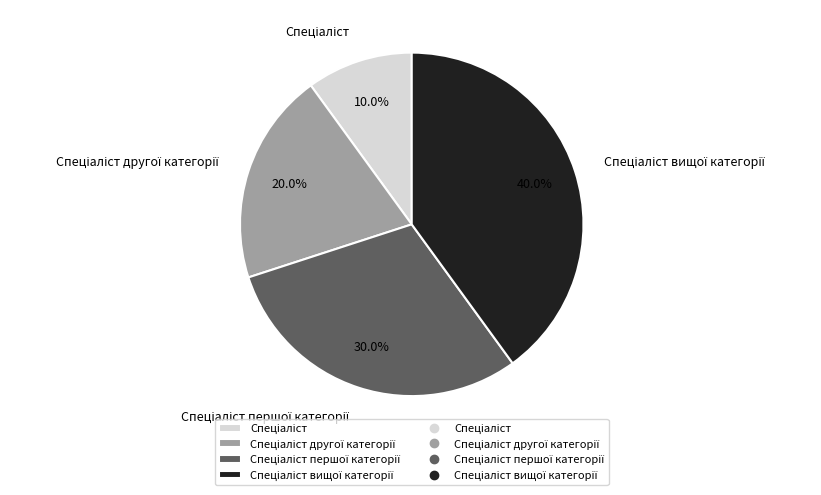

Does any single category account for the majority?

No